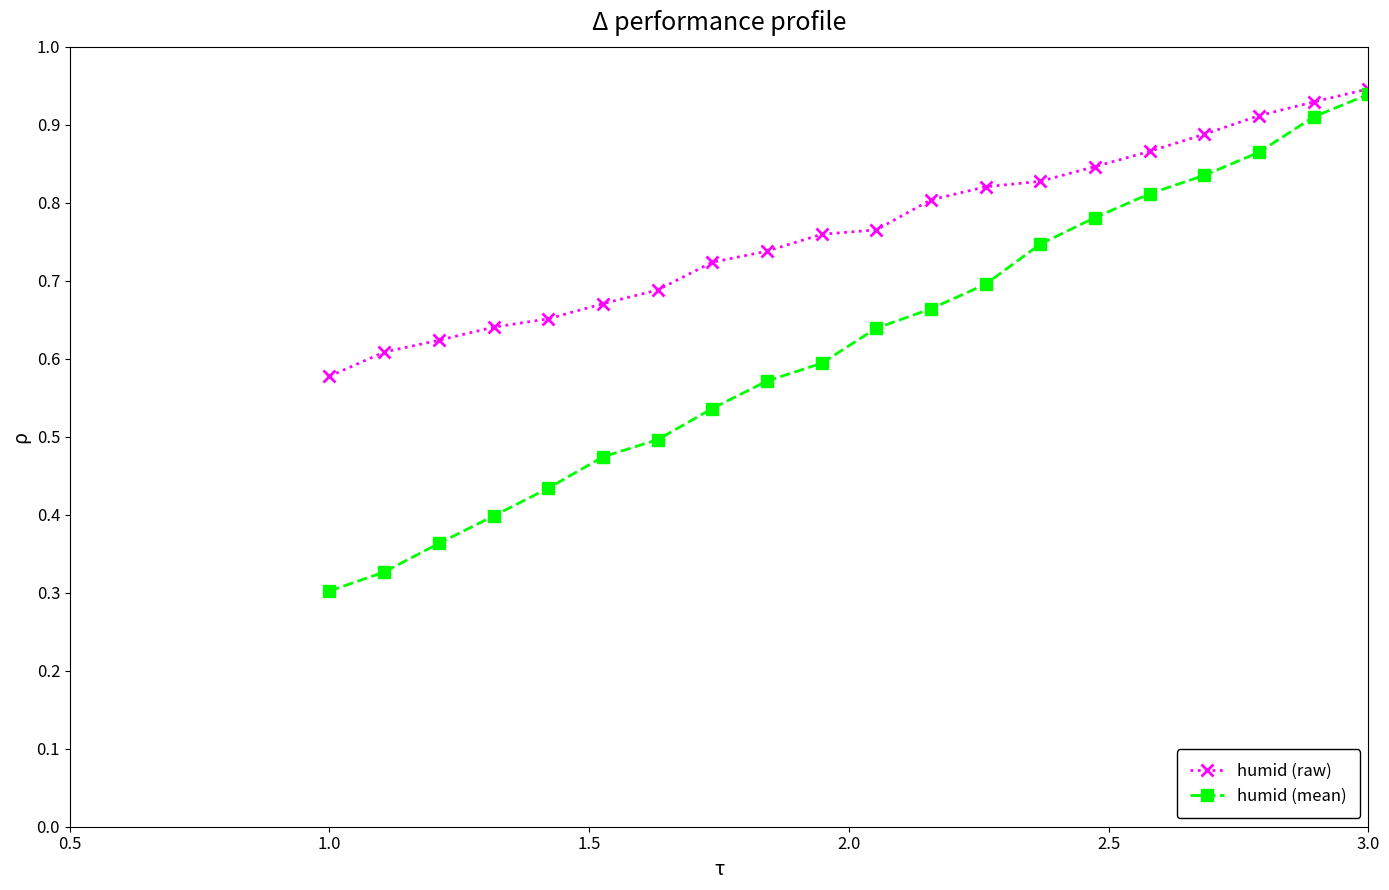

Which series has the widest spread of values?

humid (mean)